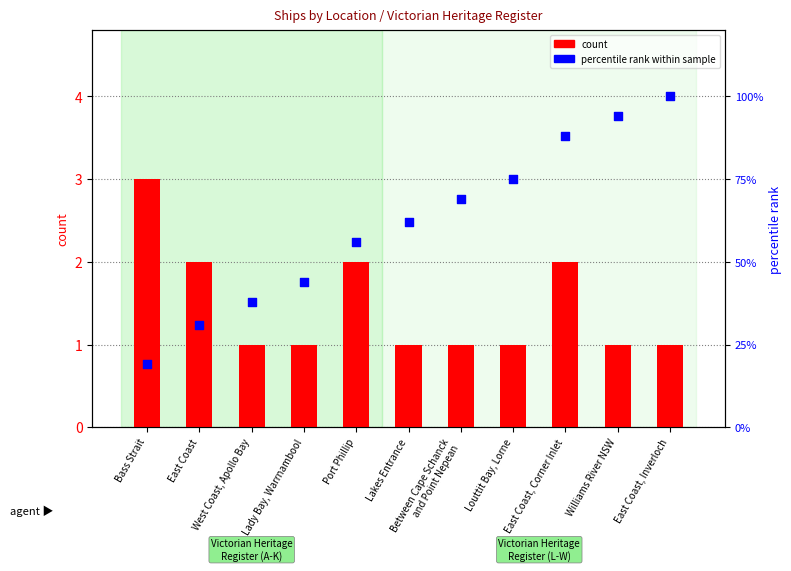

Is the value of count at Lady Bay, Warrnambool greater than the value of percentile rank within sample at Lady Bay, Warrnambool?

No